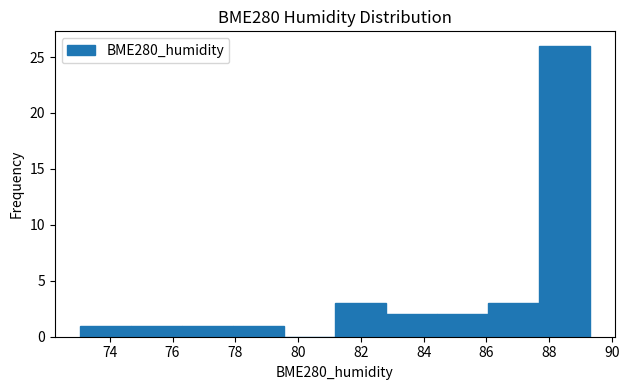

Which range on the x-axis has the tallest bar?

87.6 to 89.2